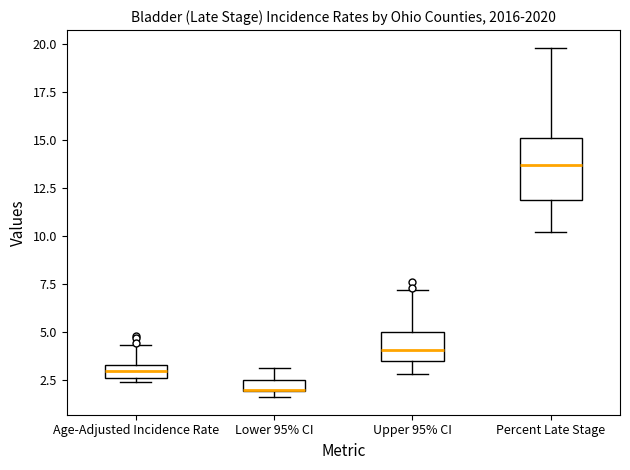

Where is the upper edge of the box for Age-Adjusted Incidence Rate on the y-axis? The values are not printed on the chart, so give them approximately, as read against the axis.

3.5